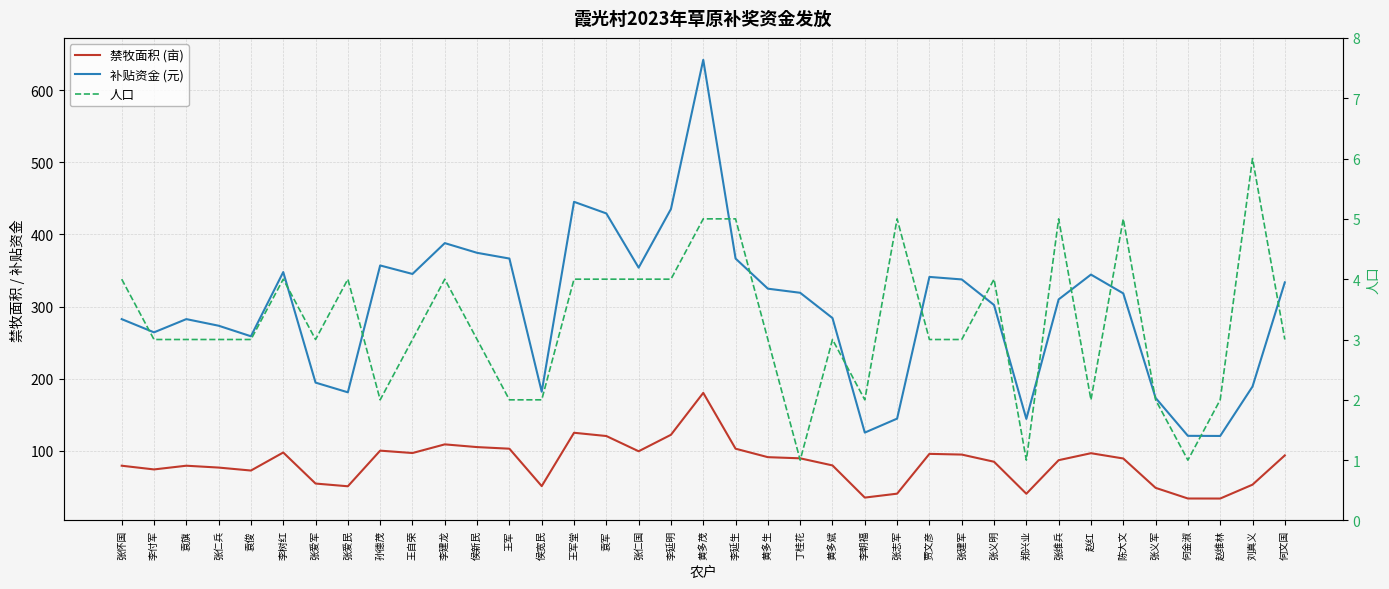

True or false: 补贴资金 (元) and 人口 intersect in this chart.

False